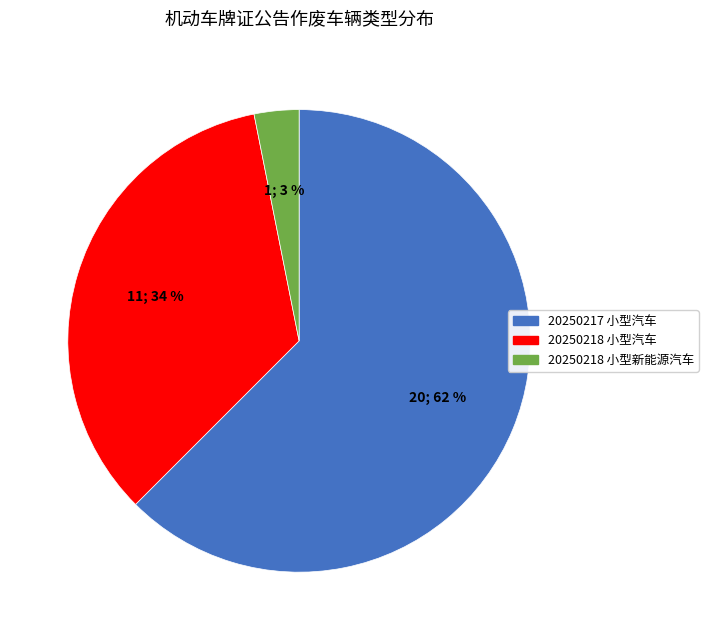

Is there a majority slice in this chart?

Yes